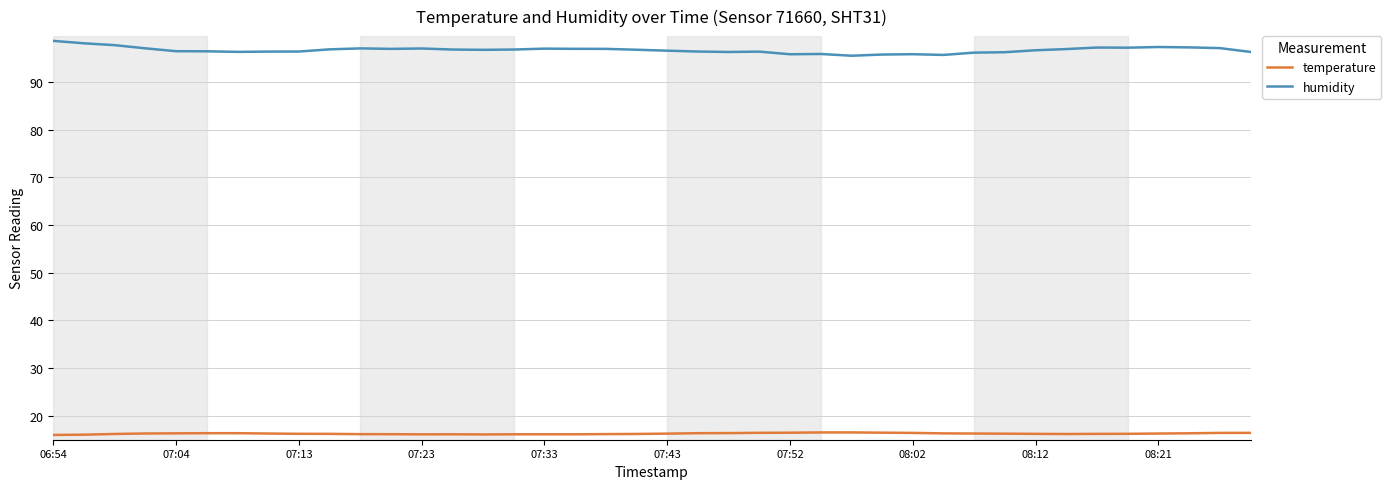

What is the lowest value of the humidity series?

95.6